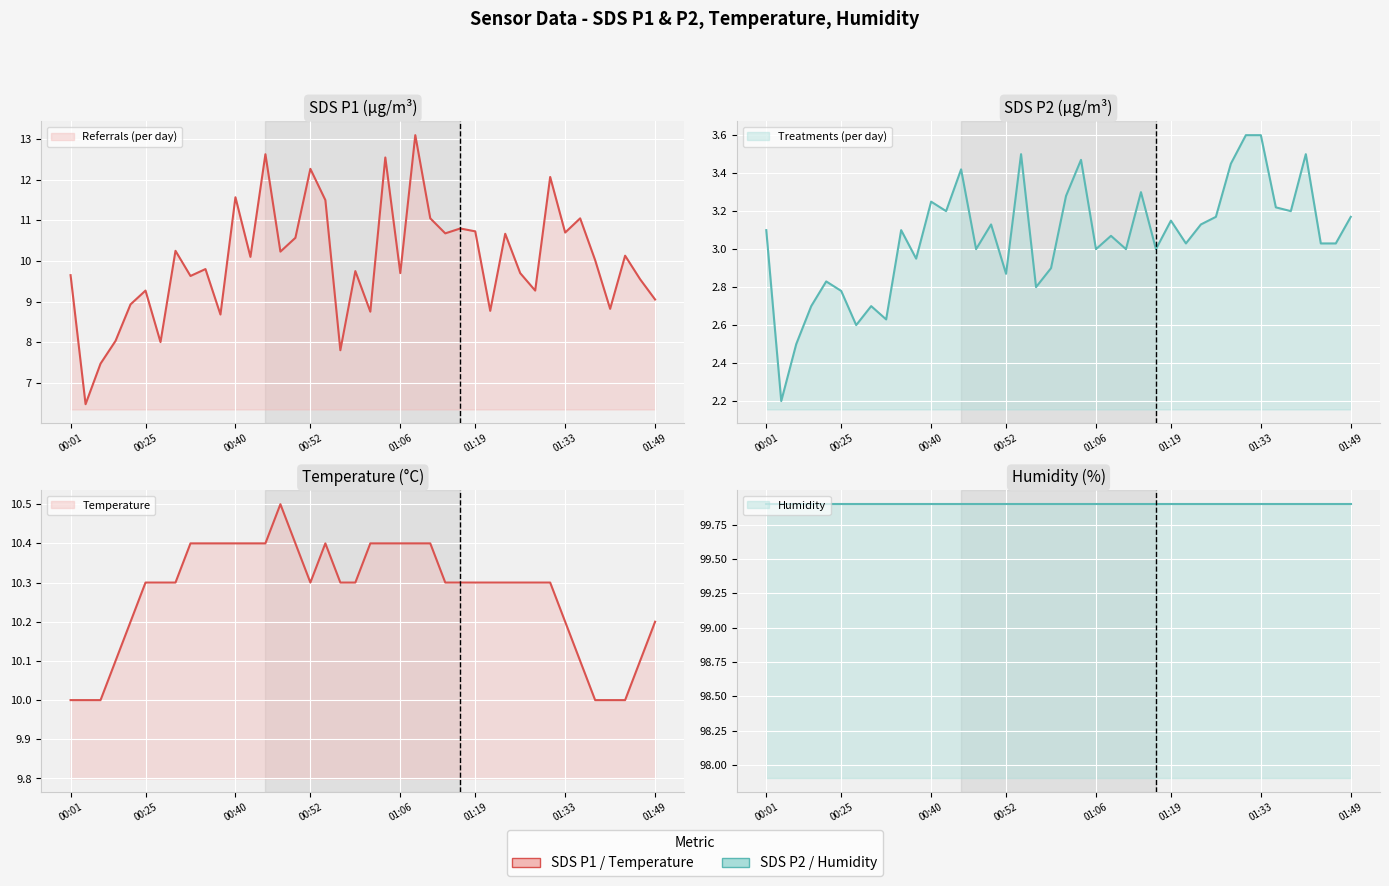

True or false: Humidity (line) and Treatments (per day) (line) intersect in this chart.

False